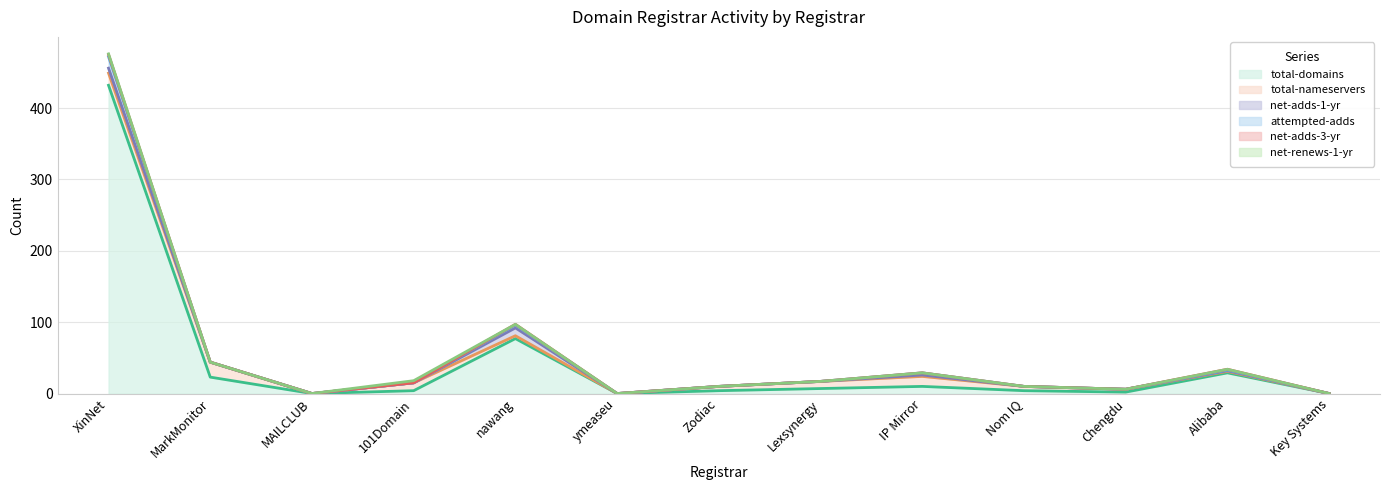

The net-adds-3-yr series shows 1 at Alibaba. True or false?

True